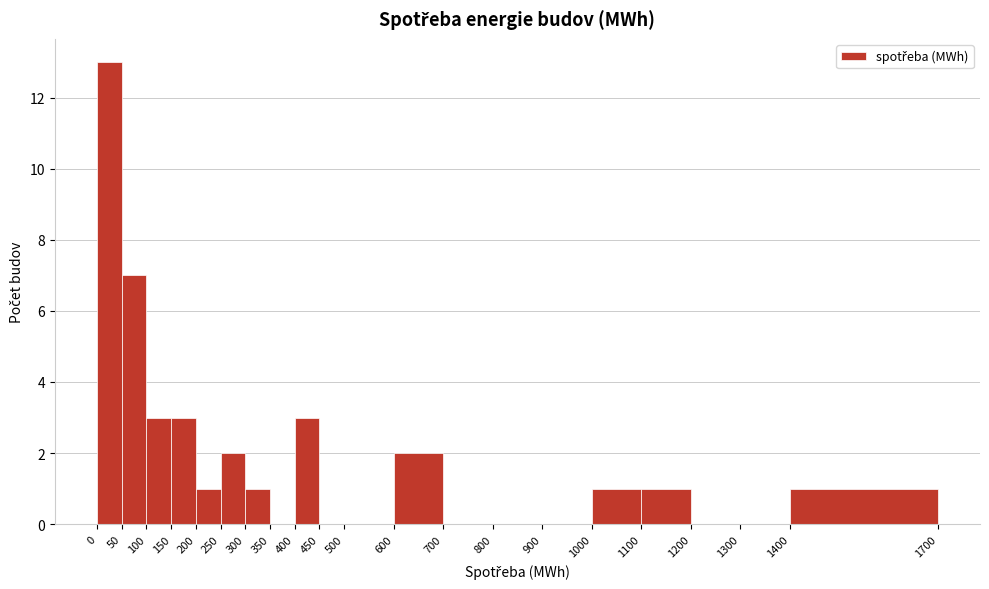

Reading left to right, transcribe this chart: for each bar, give the range it covers on the x-axis and its height. The values are not printed on the chart, so give them approximately, as read against the axis.

0 to 50: 13
50 to 100: 7
100 to 150: 3
150 to 200: 3
200 to 250: 1
250 to 300: 2
300 to 350: 1
350 to 400: 0
400 to 450: 3
450 to 500: 0
500 to 600: 0
600 to 700: 2
700 to 800: 0
800 to 900: 0
900 to 1000: 0
1000 to 1100: 1
1100 to 1200: 1
1200 to 1300: 0
1300 to 1400: 0
1400 to 1700: 1